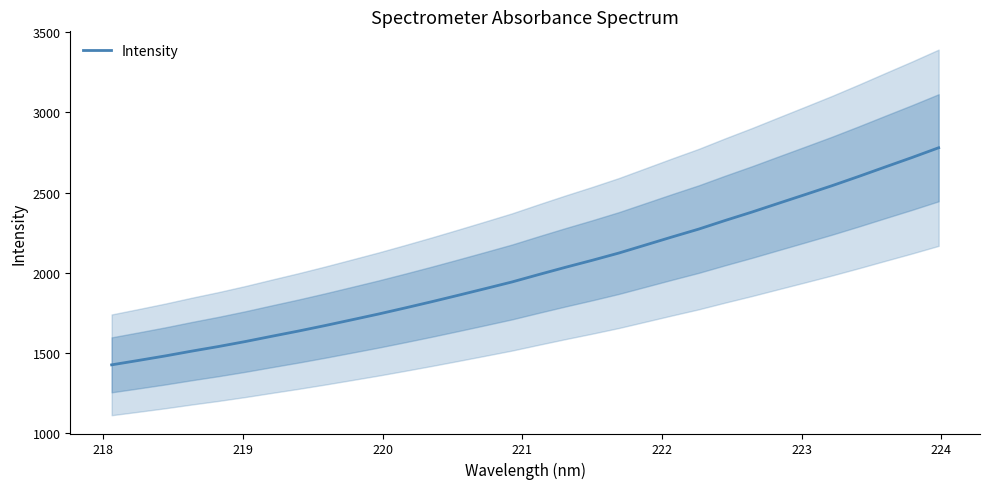

What is the highest value of the Intensity series?

2780.1